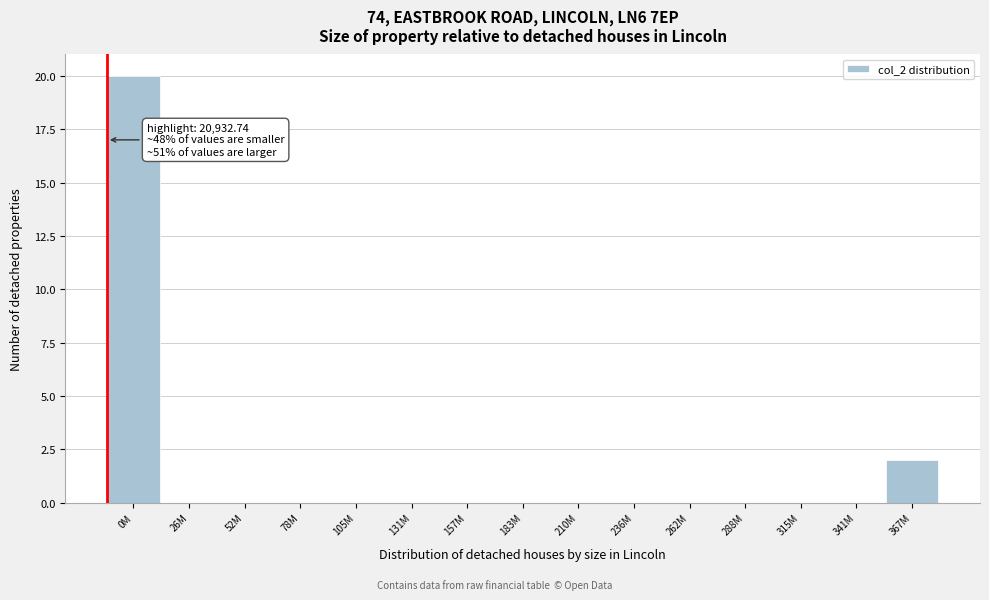

Reading left to right, what are all the values shown in this chart?

0M=20	26M=0	52M=0	78M=0	105M=0	131M=0	157M=0	183M=0	210M=0	236M=0	262M=0	288M=0	315M=0	341M=0	367M=2